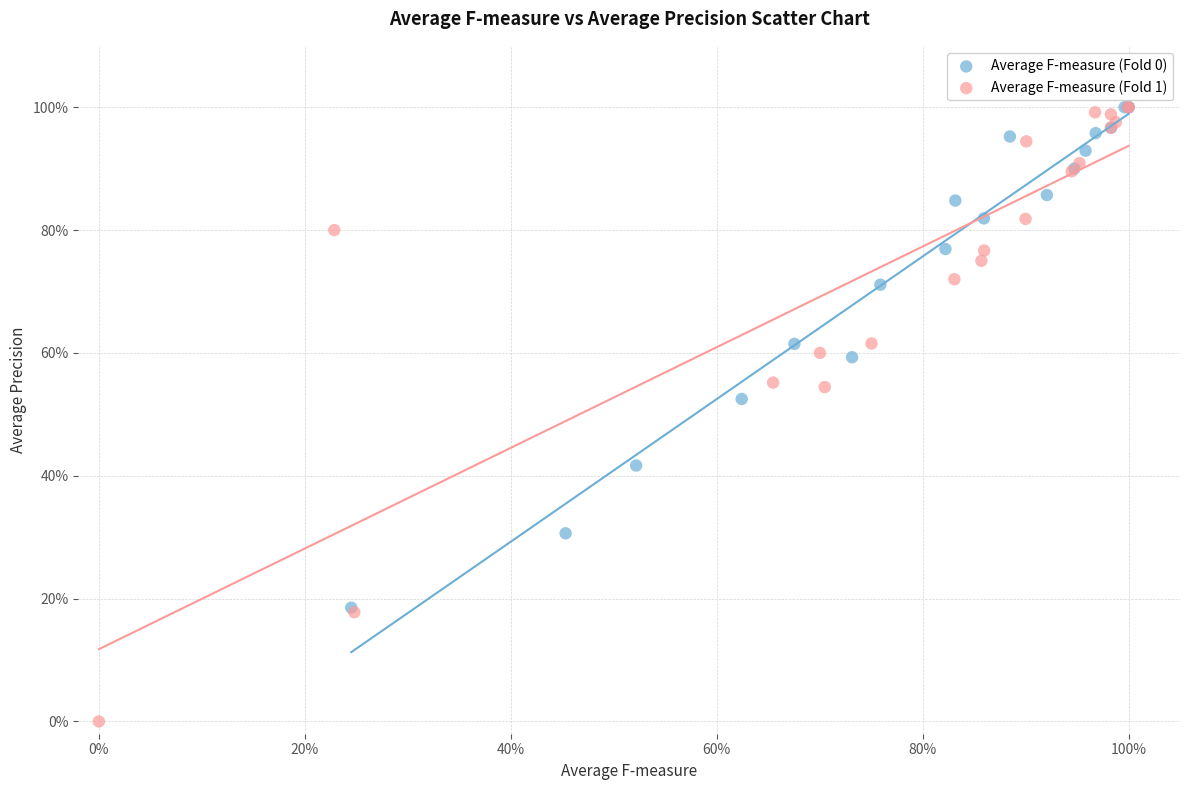

What are all the series names shown in the legend?

Average F-measure (Fold 0), Average F-measure (Fold 1)